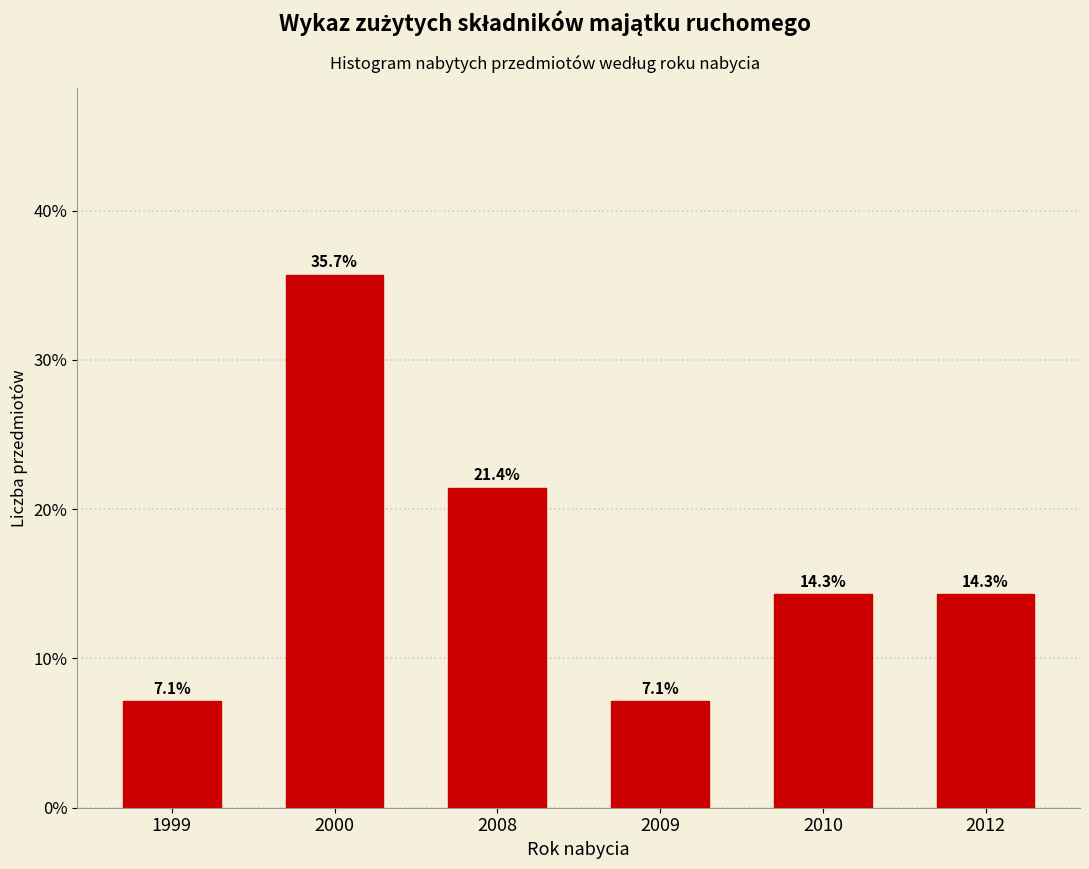

Reading right to left, transcribe all the data shown in this chart.

2012=14.3	2010=14.3	2009=7.1	2008=21.4	2000=35.7	1999=7.1